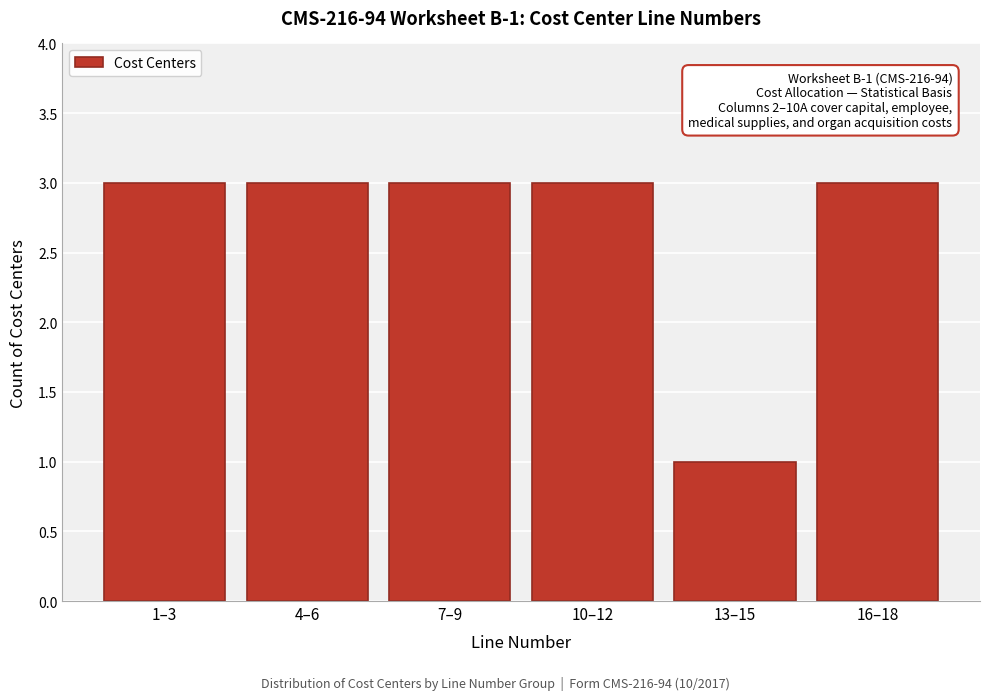

Reading left to right, extract all data points from this chart.

1–3=3	4–6=3	7–9=3	10–12=3	13–15=1	16–18=3